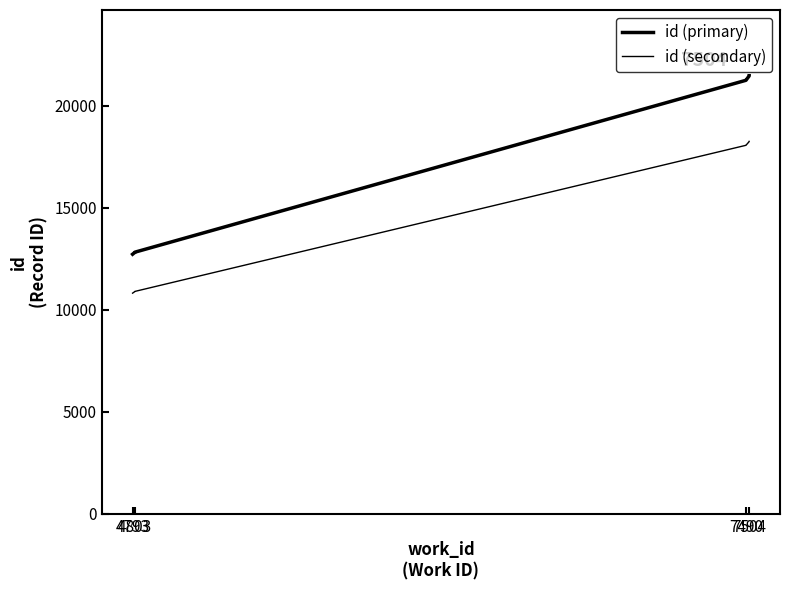

How many series are shown in this chart?

2